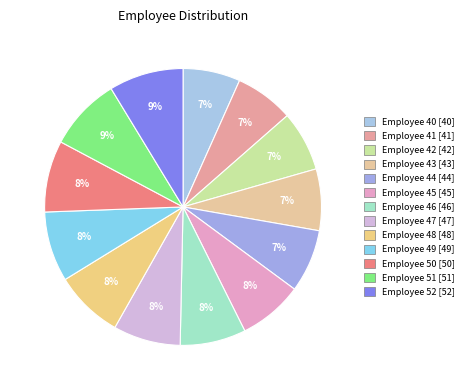

Count the number of slices in the pie.

13